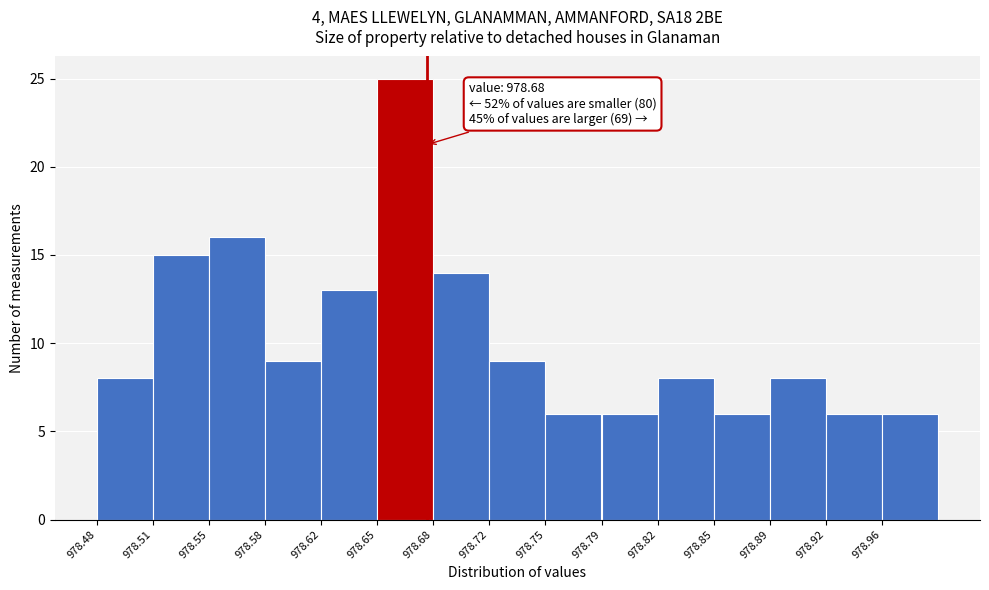

Over which range of the x-axis is the bar tallest?

978.650 to 978.684